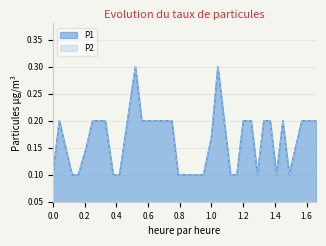

True or false: P1 has more than 0 points higher than both neighbors.

True